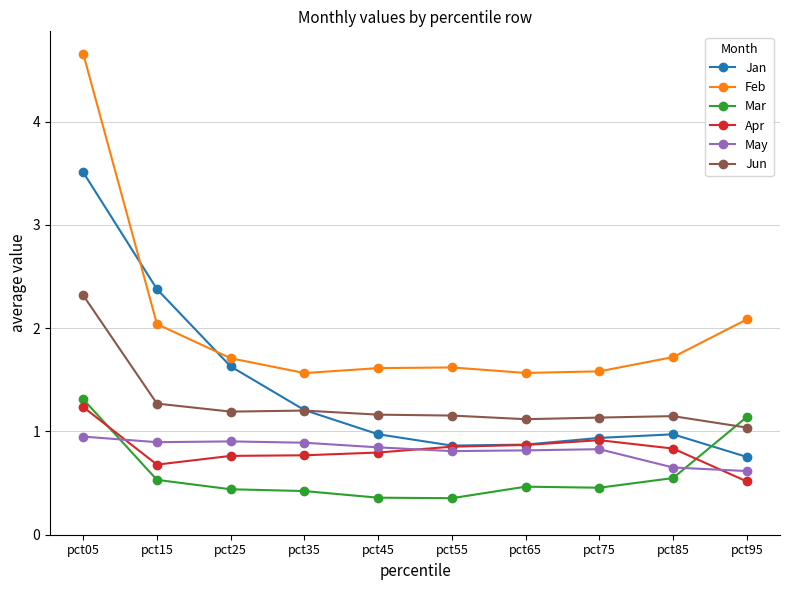

Count the number of categories in the chart.

10